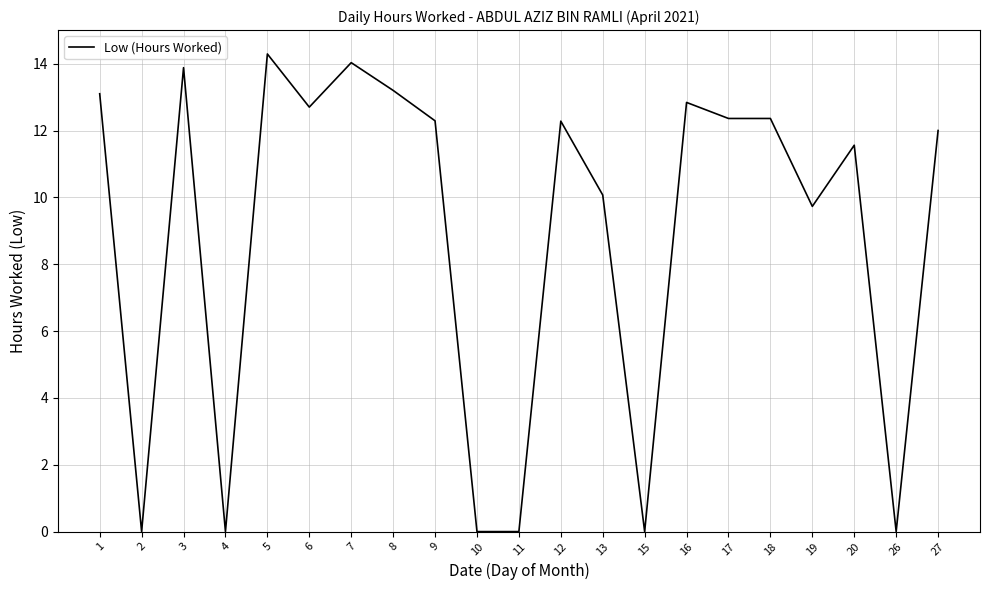

What is the difference between the maximum and minimum values?

14.3